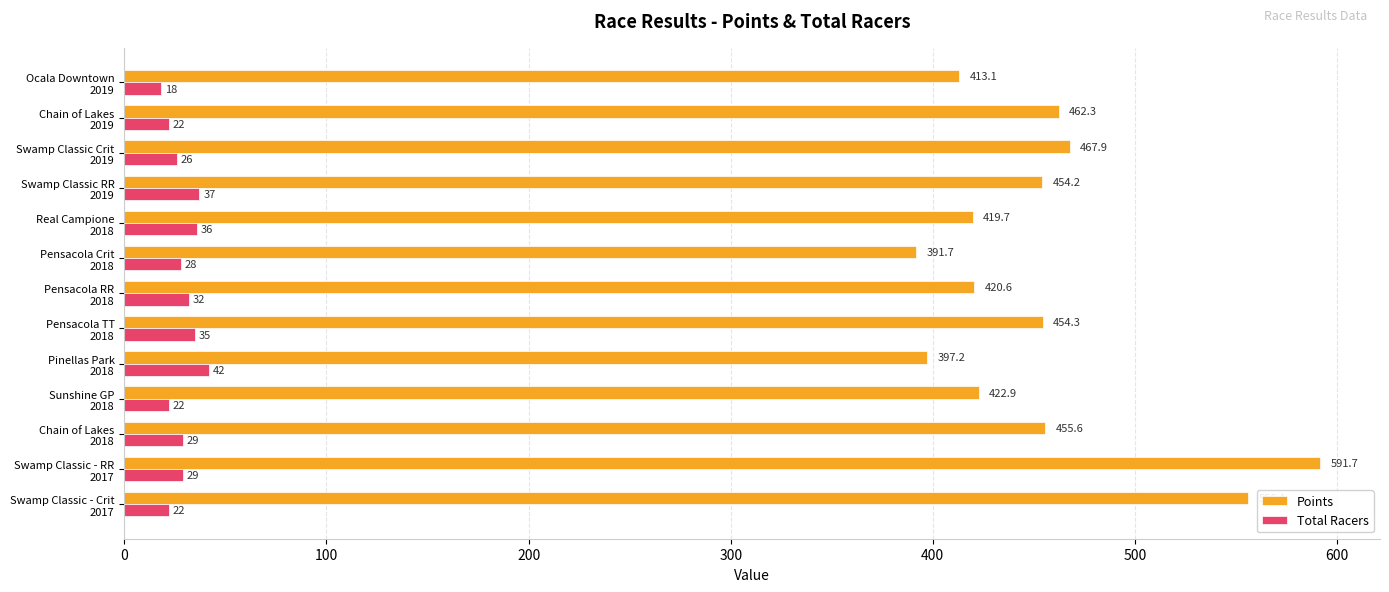

What are all the series names shown in the legend?

Points, Total Racers